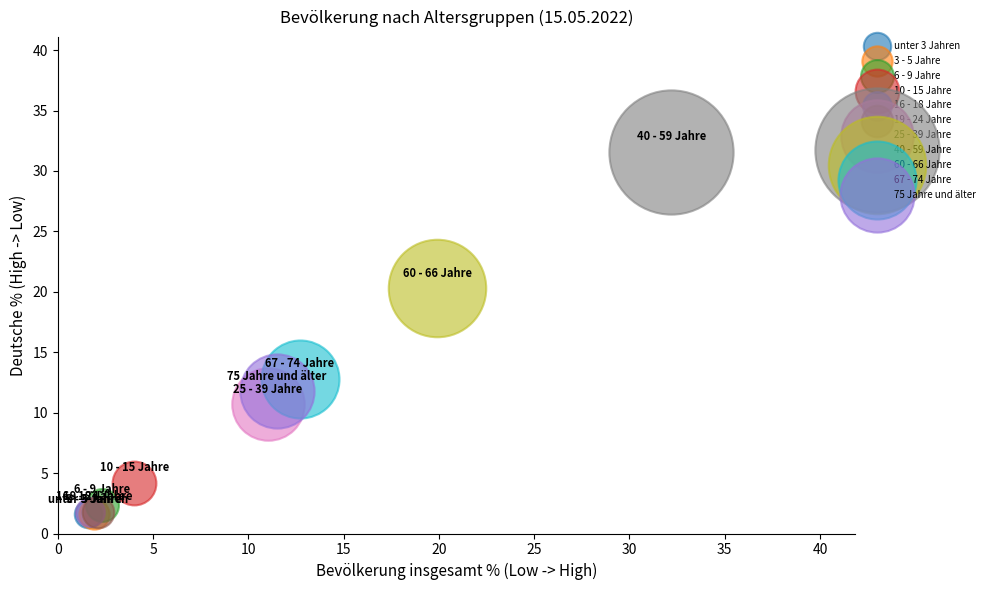

What are all the series names shown in the legend?

unter 3 Jahren, 3 - 5 Jahre, 6 - 9 Jahre, 10 - 15 Jahre, 16 - 18 Jahre, 19 - 24 Jahre, 25 - 39 Jahre, 40 - 59 Jahre, 60 - 66 Jahre, 67 - 74 Jahre, 75 Jahre und älter